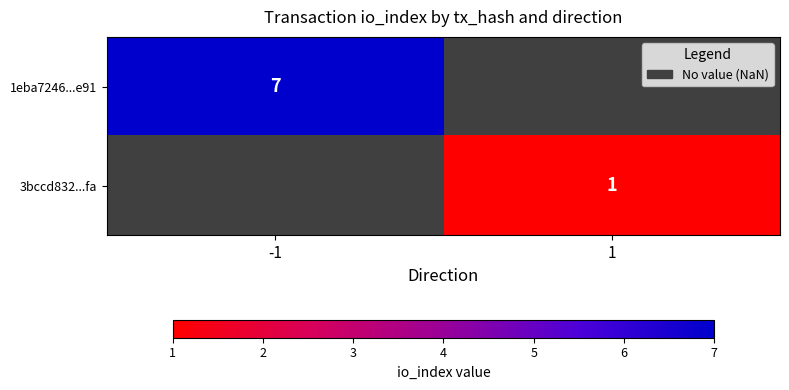

Which label corresponds to the smallest value in the chart?

1